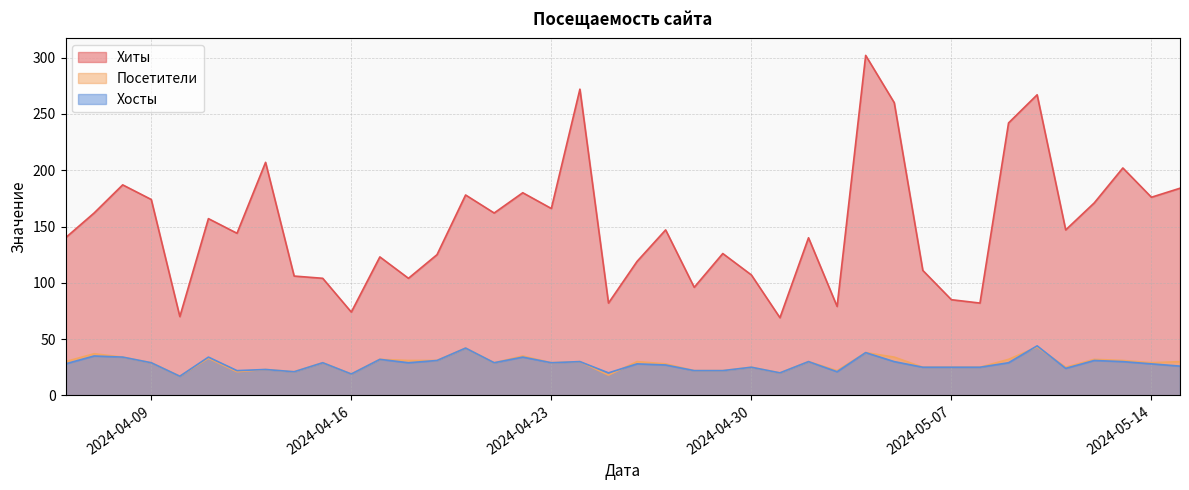

The value of Хосты at 2024-04-17 is 32. True or false?

True